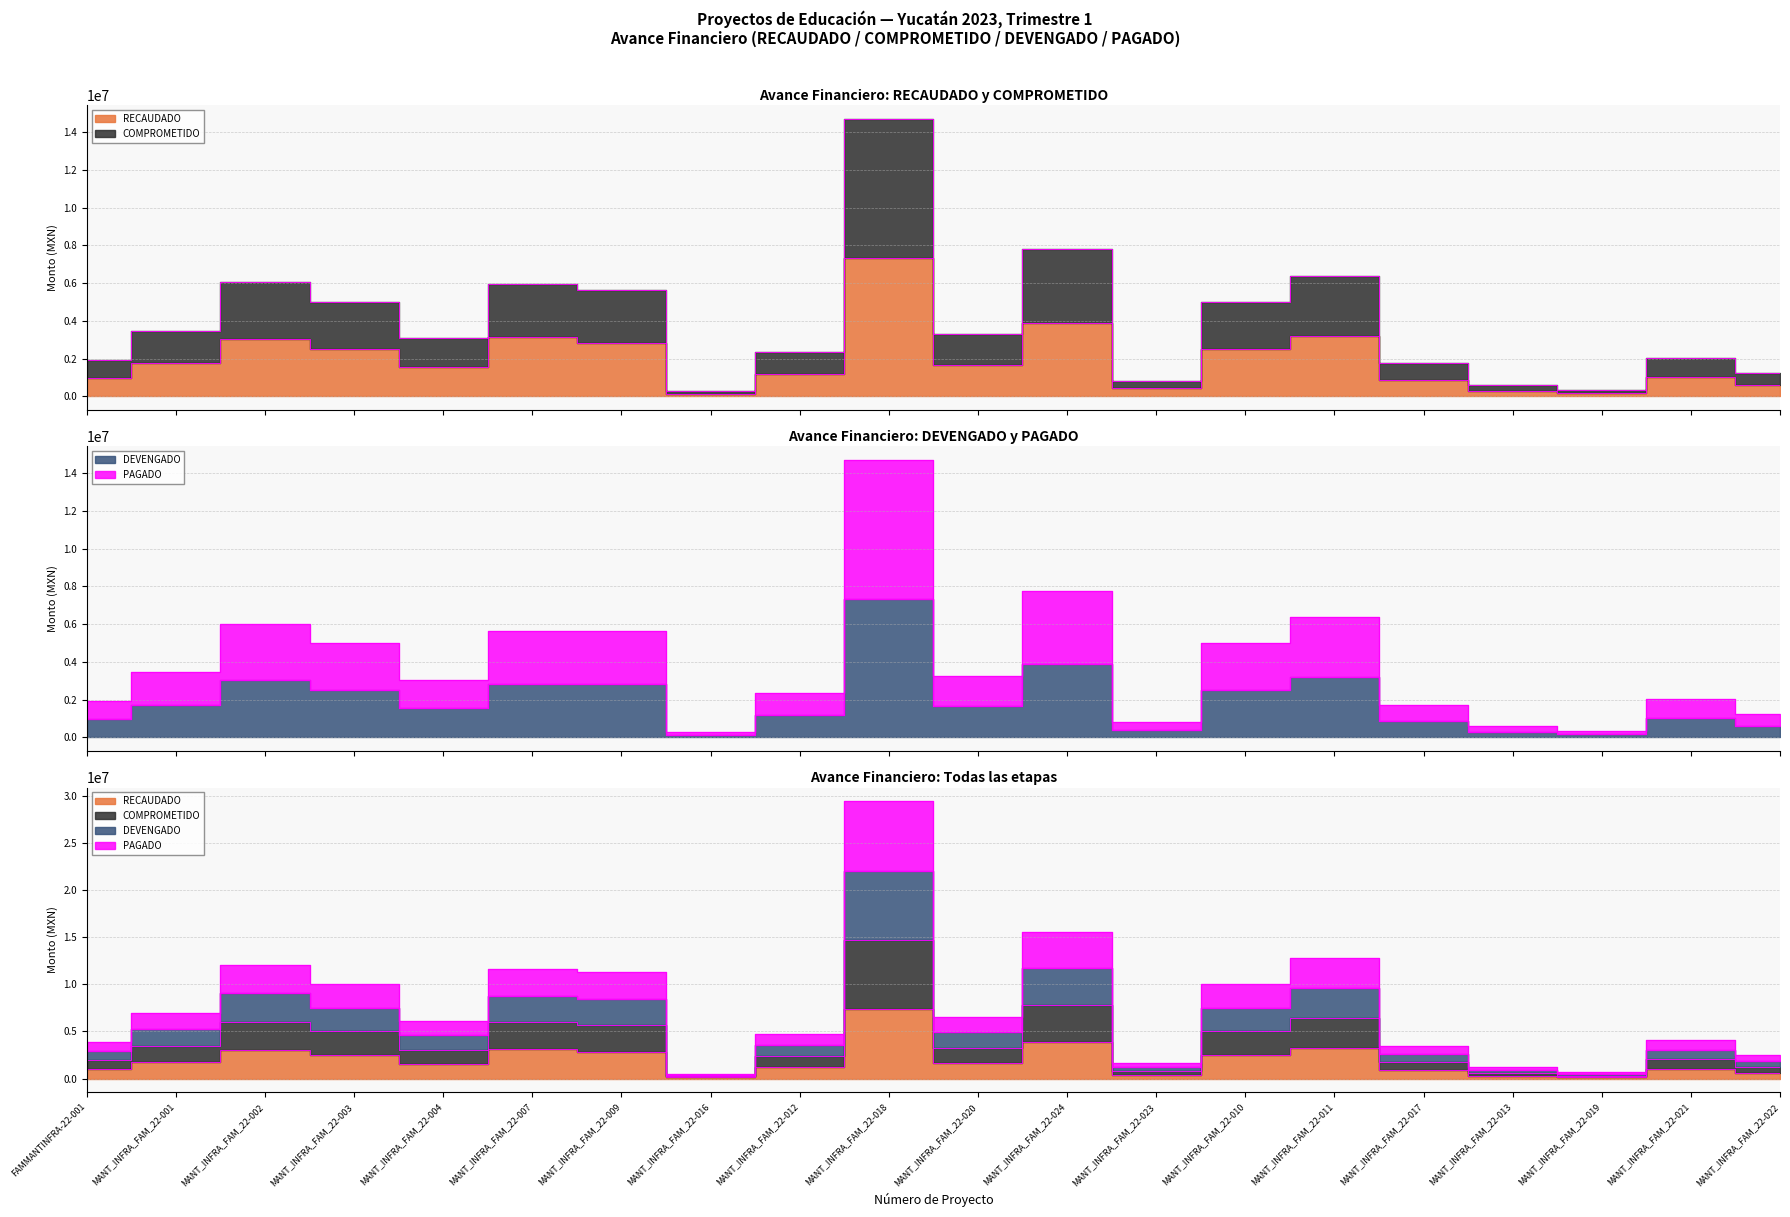

Is the value of COMPROMETIDO at MANT_INFRA_FAM_22-001 greater than the value of RECAUDADO at MANT_INFRA_FAM_22-009?

No